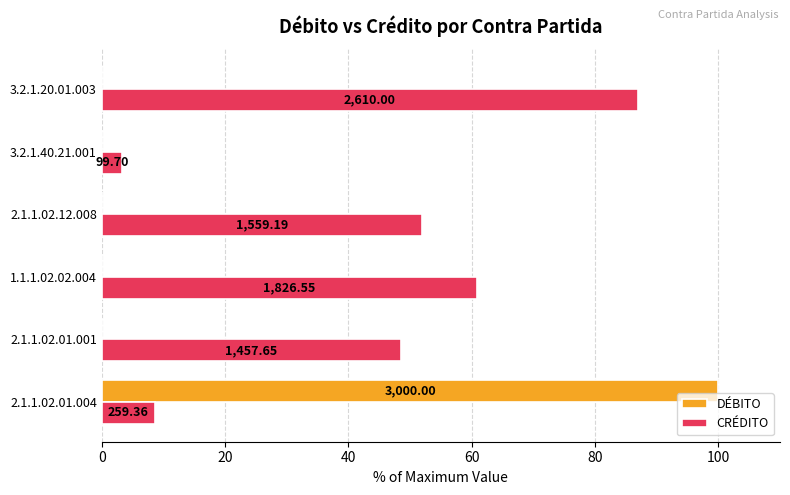

What are all the series names shown in the legend?

DÉBITO, CRÉDITO